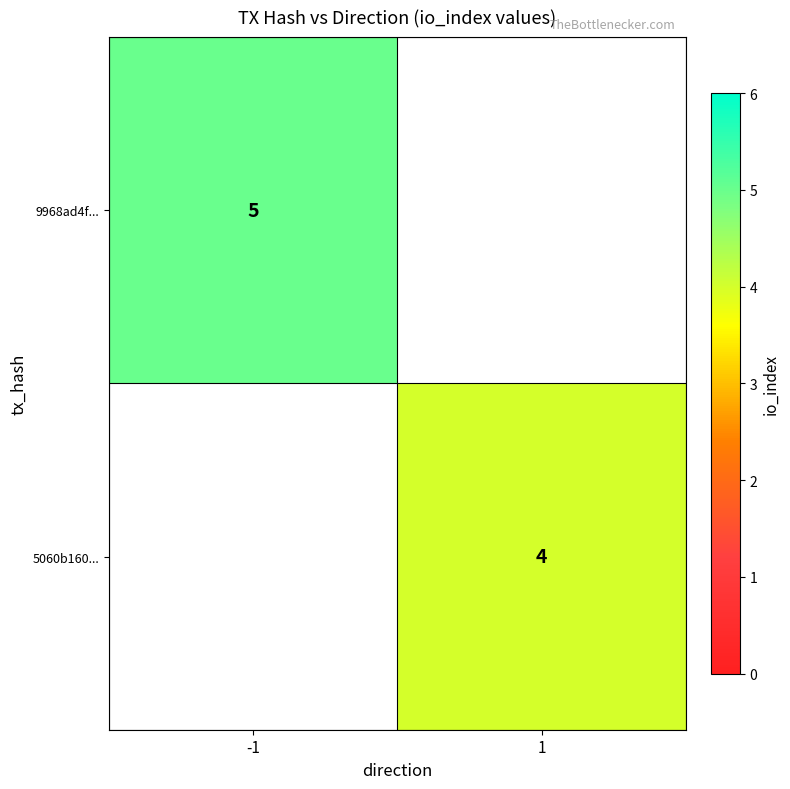

The 5060b160... series shows 4 at 1. True or false?

True